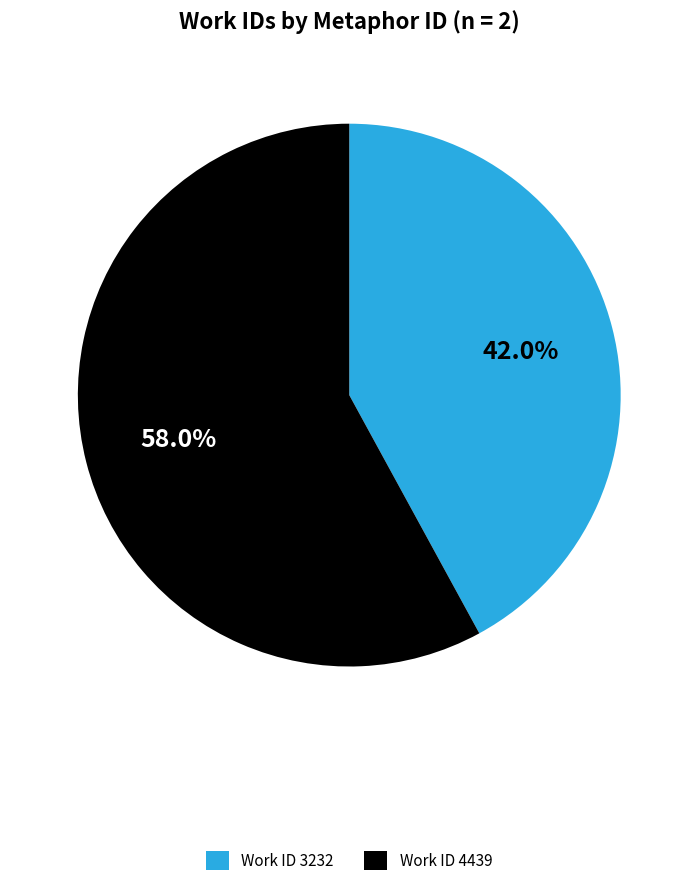

What portion of the pie excludes Work ID 4439?

42.0%